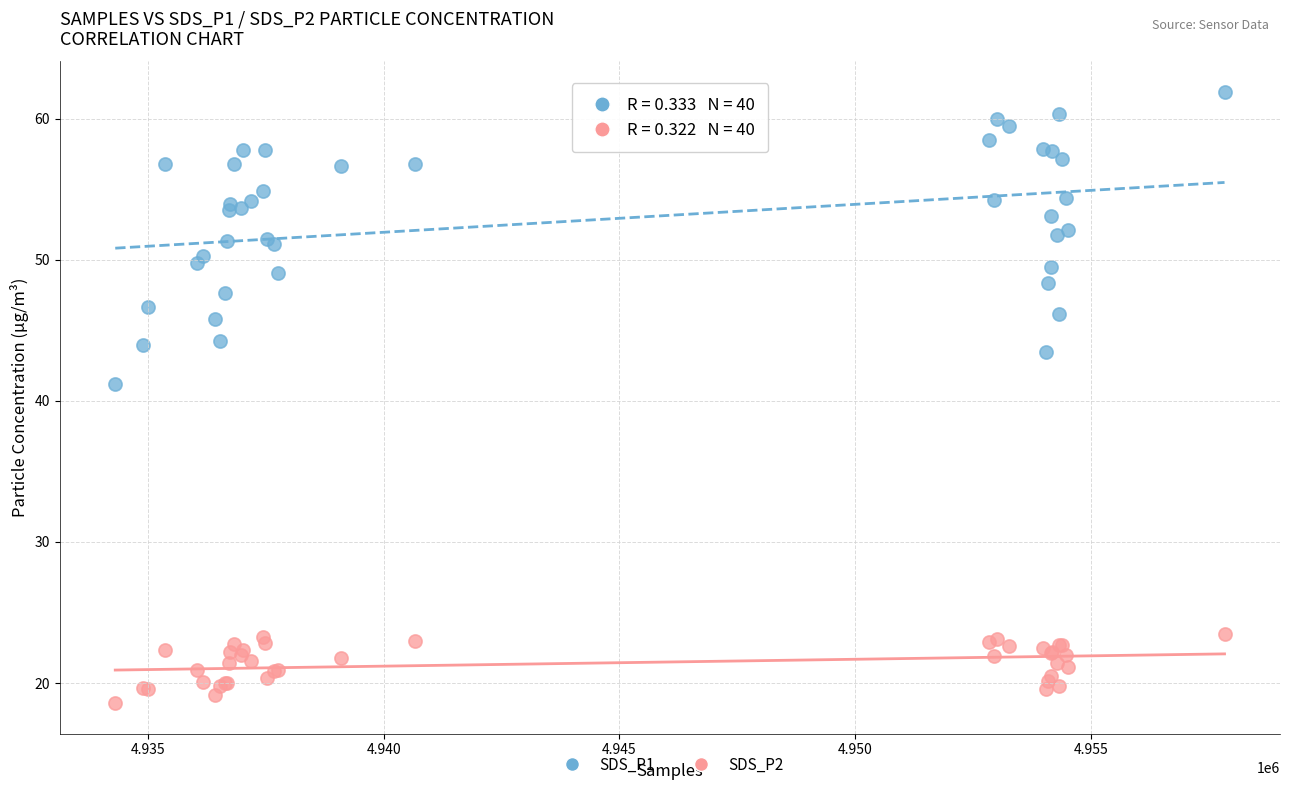

Across all series, what Y value is closest to 40?

41.2